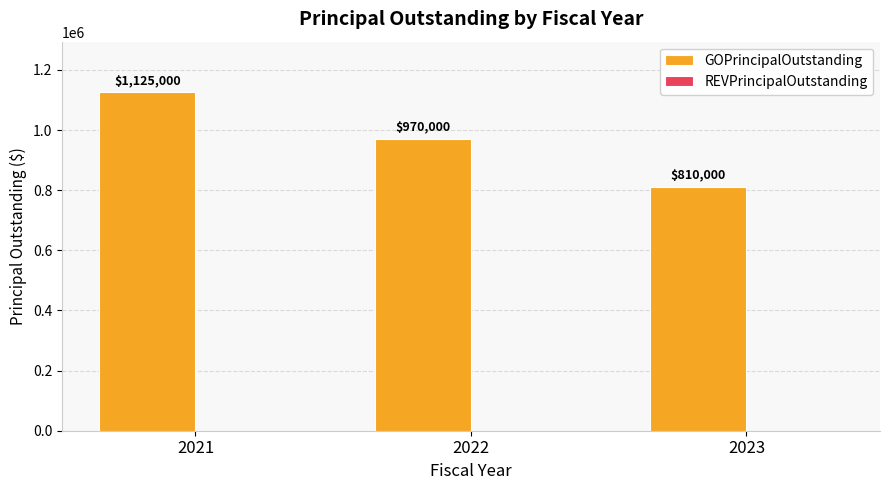

Approximately how many times larger is the value at 2021 compared to 2022?

1.2